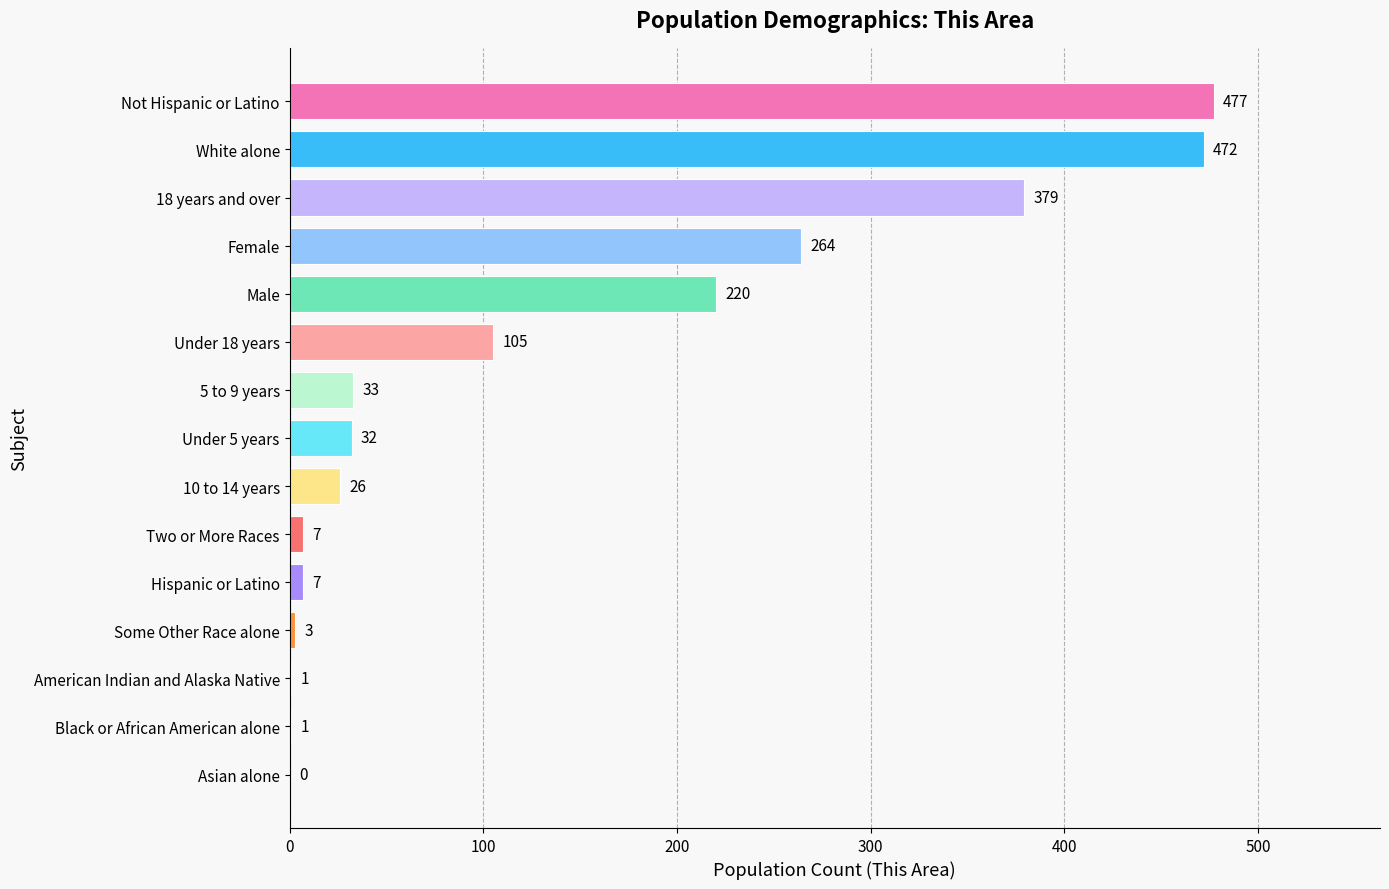

Where is the data nearest to the value 238?

Male